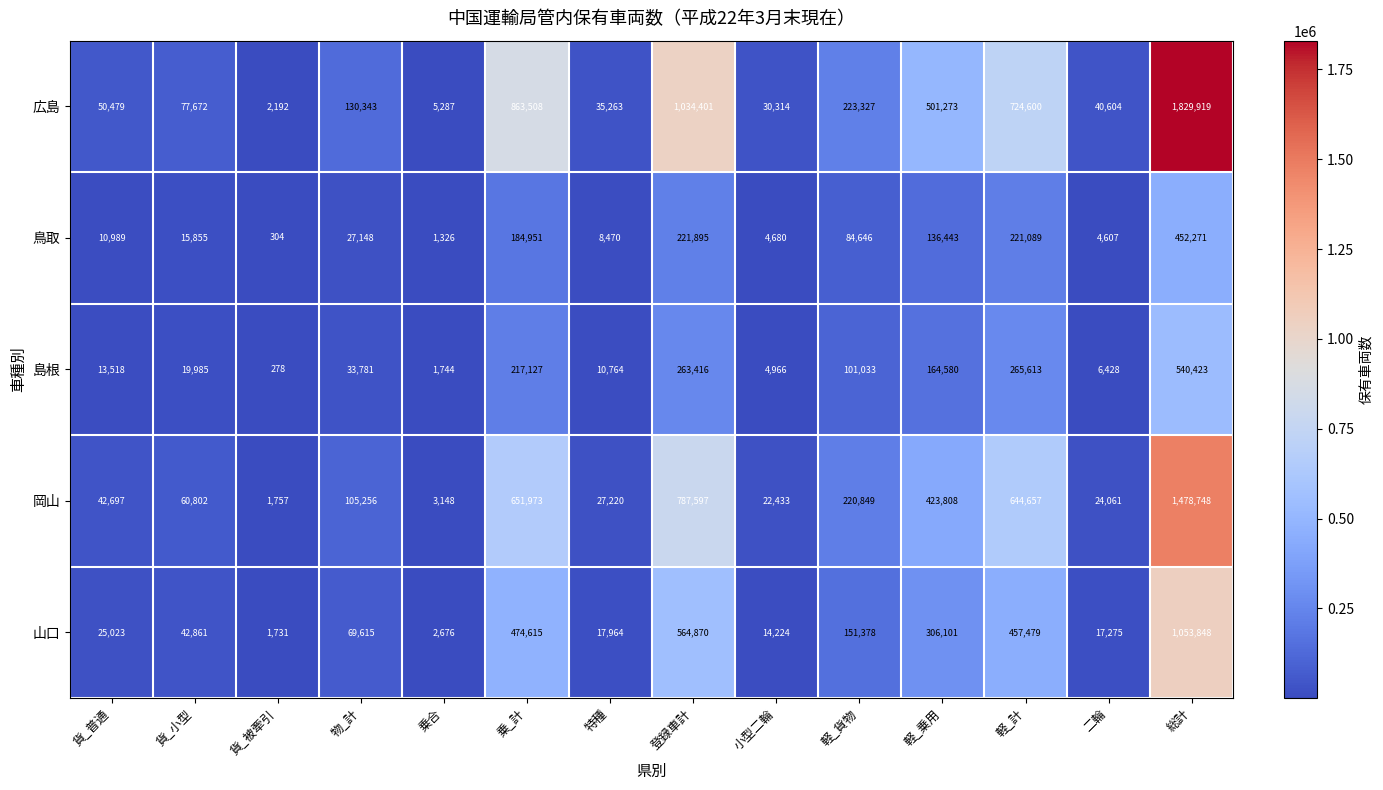

At which category does the chart reach its minimum across all series?

貨_被牽引